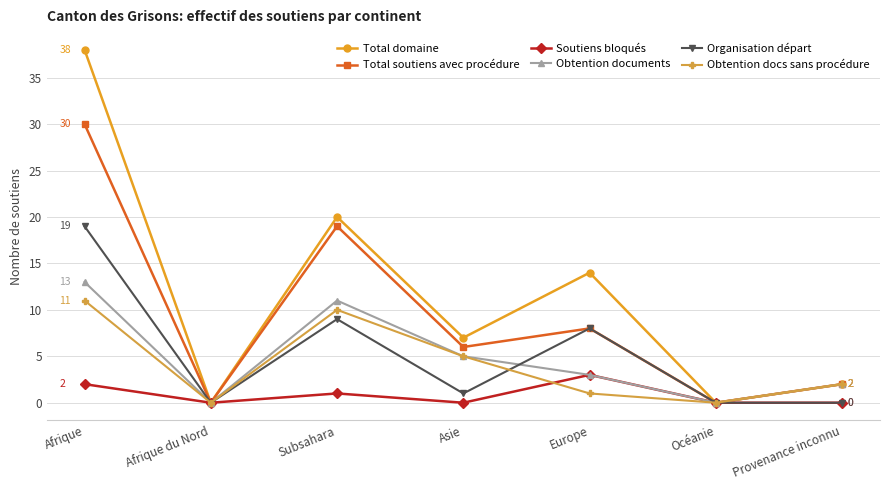

What is the difference between the Soutiens bloqués values at Afrique du Nord and Afrique?

2